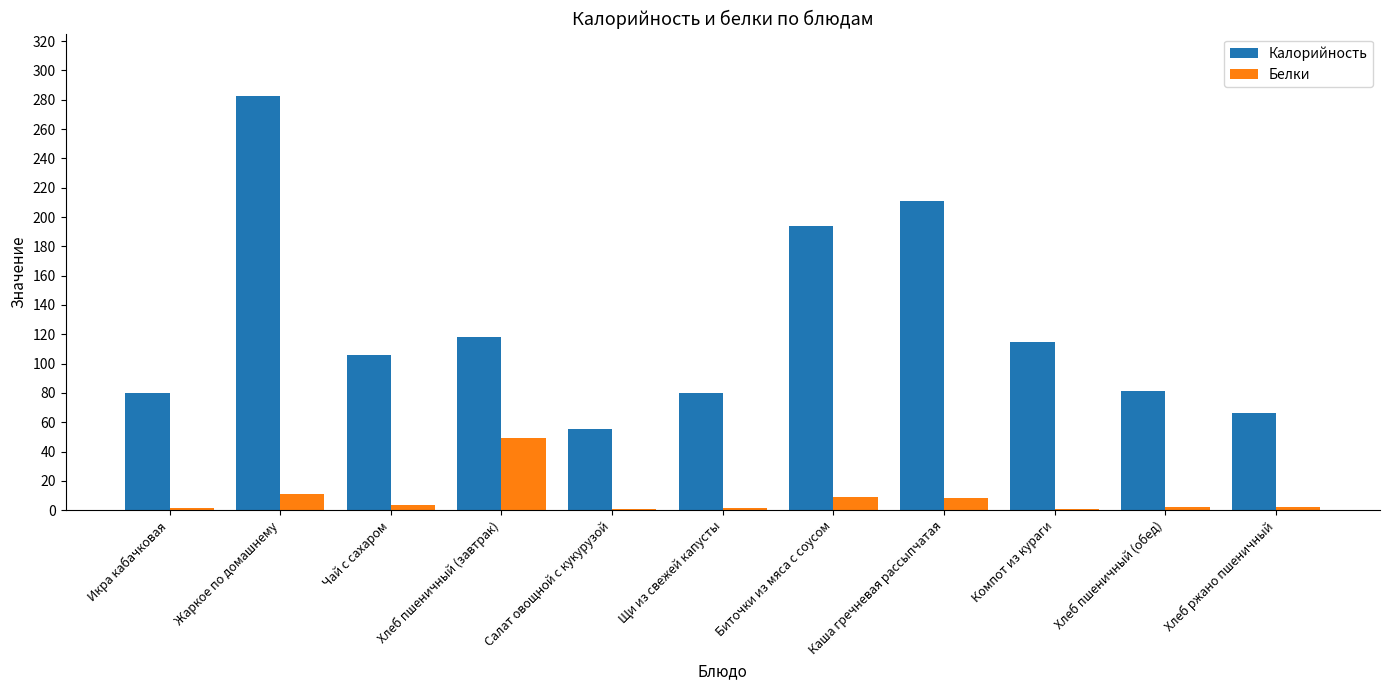

At which label is Калорийность closest to 169?

Биточки из мяса с соусом